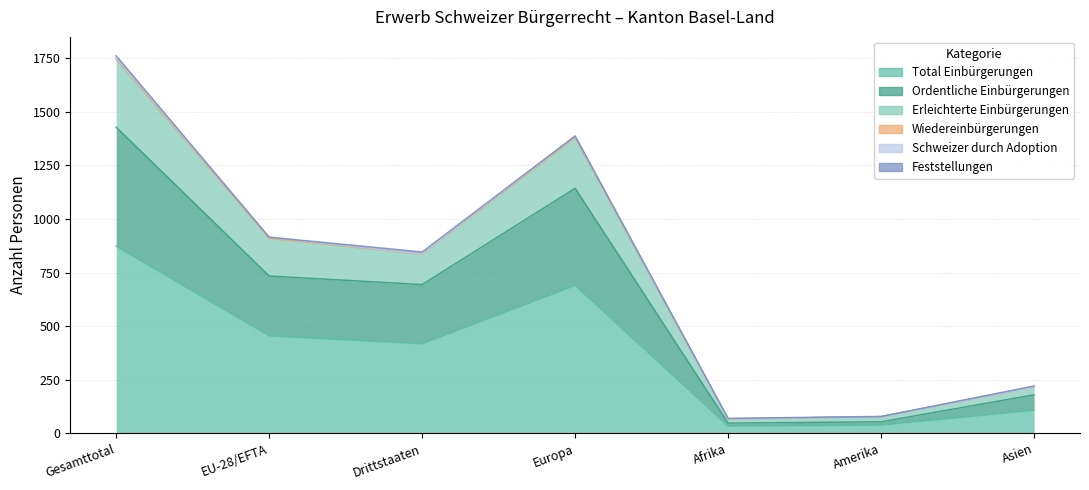

True or false: Ordentliche Einbürgerungen and Erleichterte Einbürgerungen intersect in this chart.

False